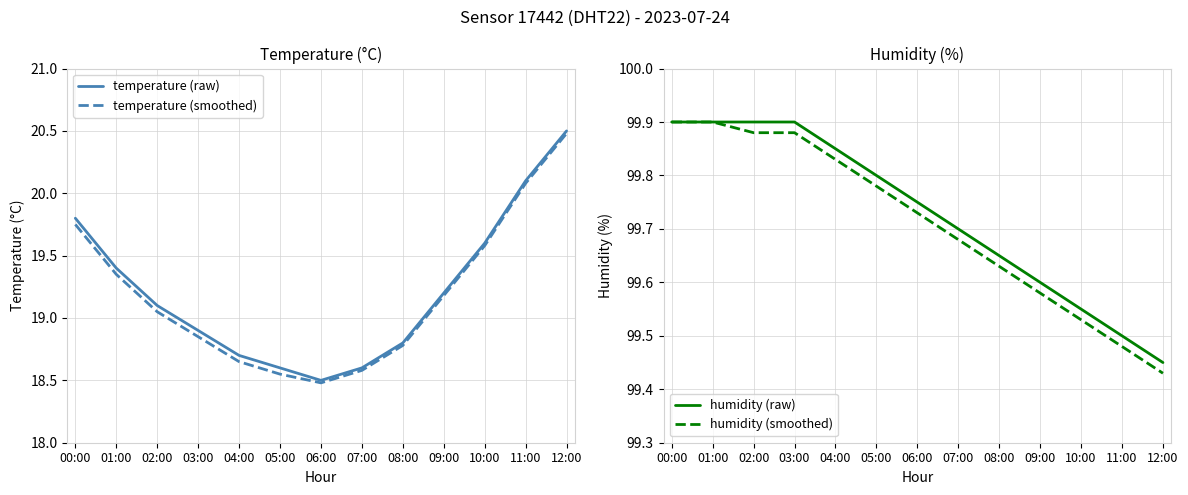

Reading left to right, transcribe all the data shown in this chart.

temperature (raw): 00:00=19.8	01:00=19.4	02:00=19.1	03:00=18.9	04:00=18.7	05:00=18.6	06:00=18.5	07:00=18.6	08:00=18.8	09:00=19.2	10:00=19.6	11:00=20.1	12:00=20.5
temperature (smoothed): 00:00=19.8	01:00=19.4	02:00=19.1	03:00=18.9	04:00=18.6	05:00=18.6	06:00=18.5	07:00=18.6	08:00=18.8	09:00=19.2	10:00=19.6	11:00=20.1	12:00=20.5
humidity (raw): 00:00=99.9	01:00=99.9	02:00=99.9	03:00=99.9	04:00=99.8	05:00=99.8	06:00=99.8	07:00=99.7	08:00=99.7	09:00=99.6	10:00=99.5	11:00=99.5	12:00=99.5
humidity (smoothed): 00:00=99.9	01:00=99.9	02:00=99.9	03:00=99.9	04:00=99.8	05:00=99.8	06:00=99.7	07:00=99.7	08:00=99.6	09:00=99.6	10:00=99.5	11:00=99.5	12:00=99.4